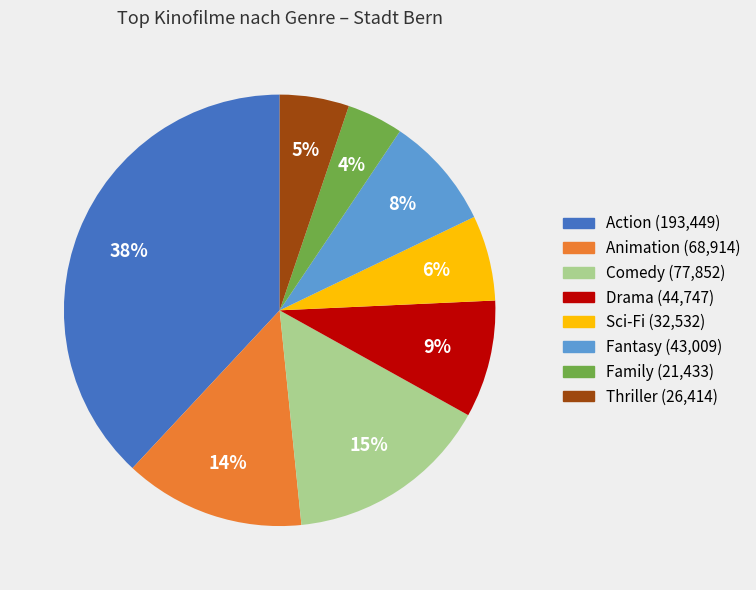

To the nearest percent, what is the average slice percentage?

12%